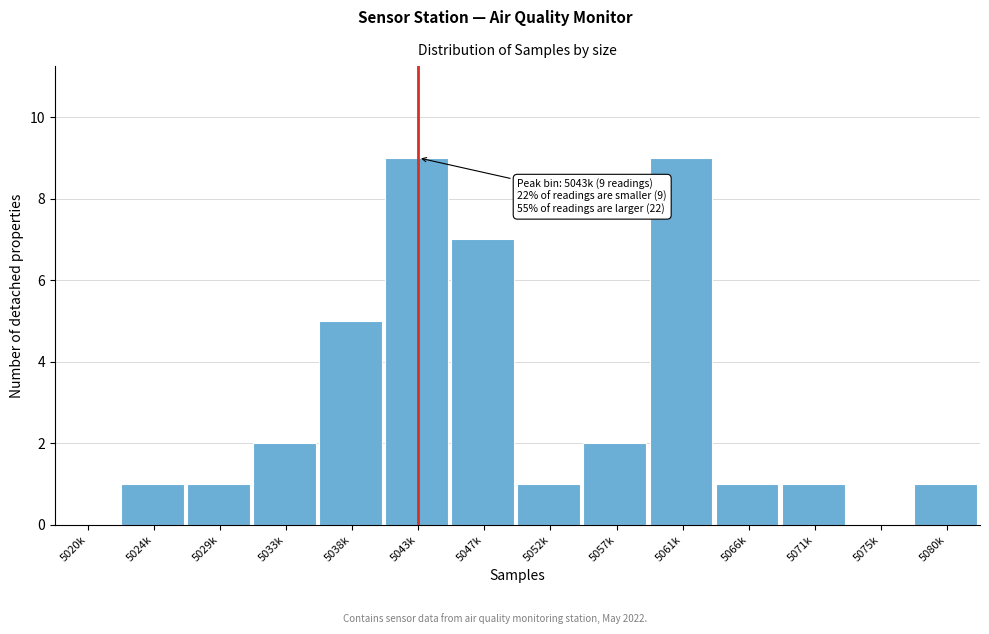

Reading left to right, what are all the values shown in this chart?

5020k=0	5024k=1	5029k=1	5033k=2	5038k=5	5043k=9	5047k=7	5052k=1	5057k=2	5061k=9	5066k=1	5071k=1	5075k=0	5080k=1